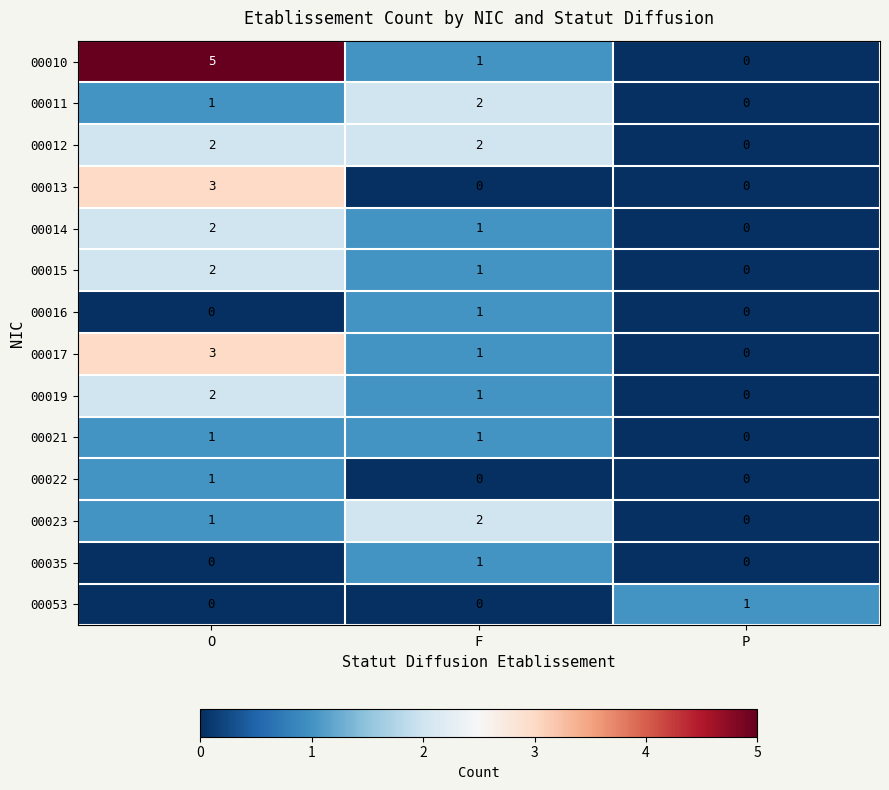

What is the spread (max minus min) of values at P?

1